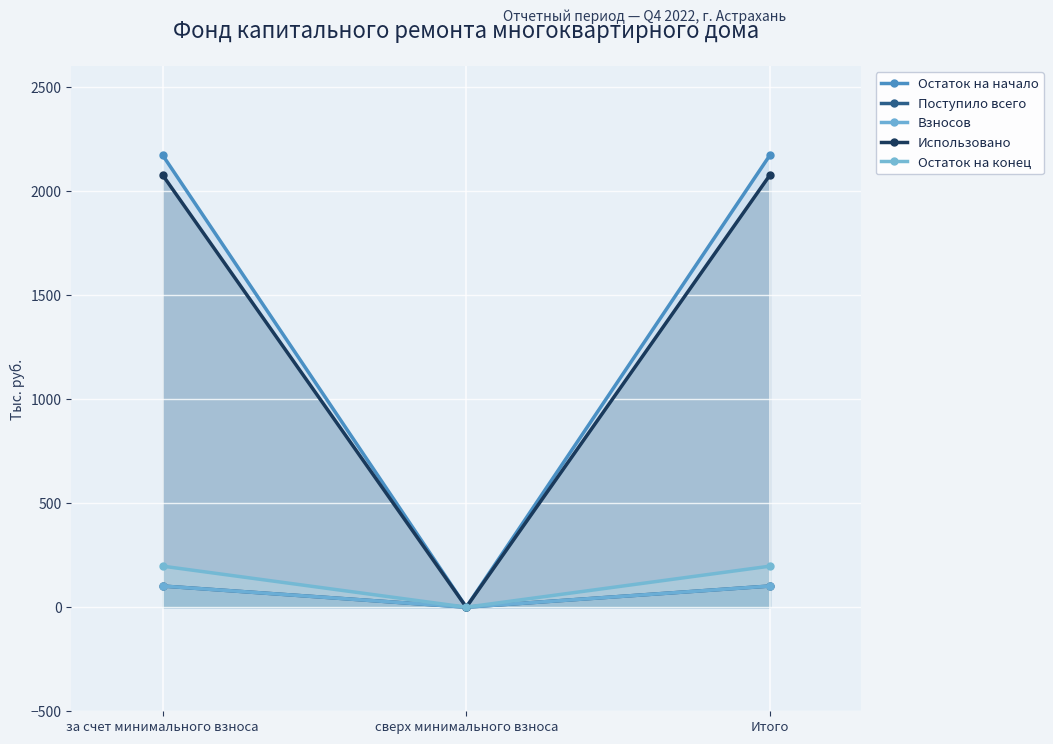

Which series has the largest total across all categories?

Остаток на начало